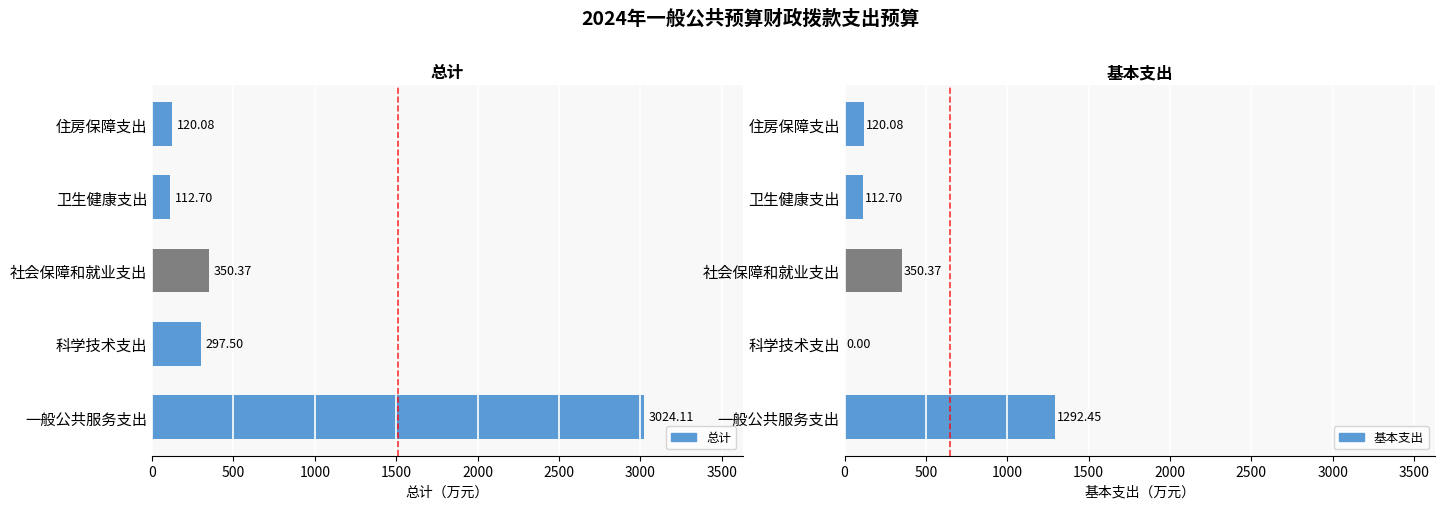

Reading right to left, list all the values displayed in this chart.

总计: 120.1	112.7	350.4	297.5	3024.1
基本支出: 120.1	112.7	350.4	0.0	1292.5